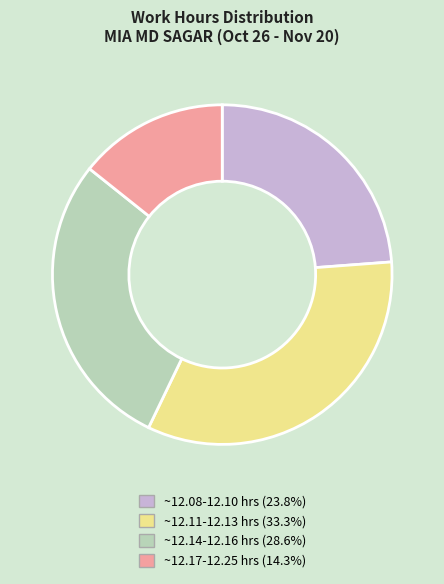

Is there a majority slice in this chart?

No